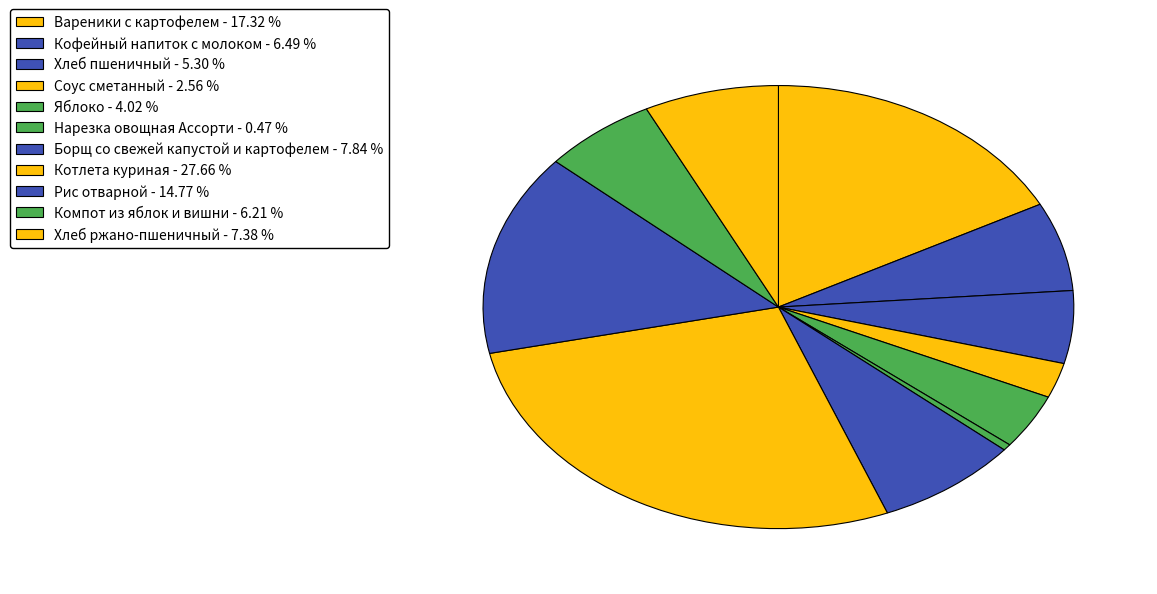

To the nearest percent, what portion does Хлеб ржано-пшеничный represent?

7%